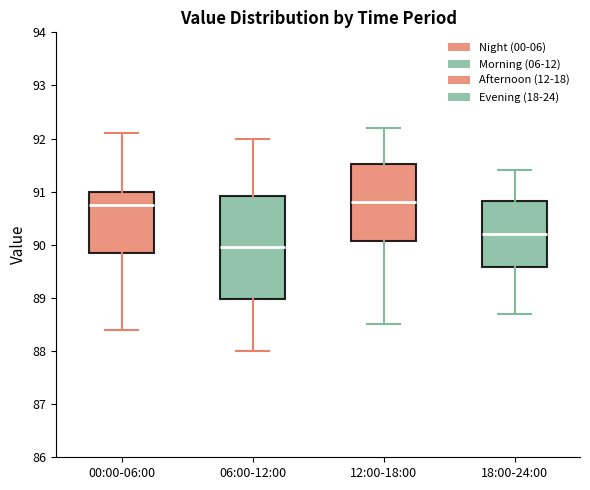

Where does the upper whisker of the box for 12:00-18:00 end on the y-axis? The values are not printed on the chart, so give them approximately, as read against the axis.

92.2